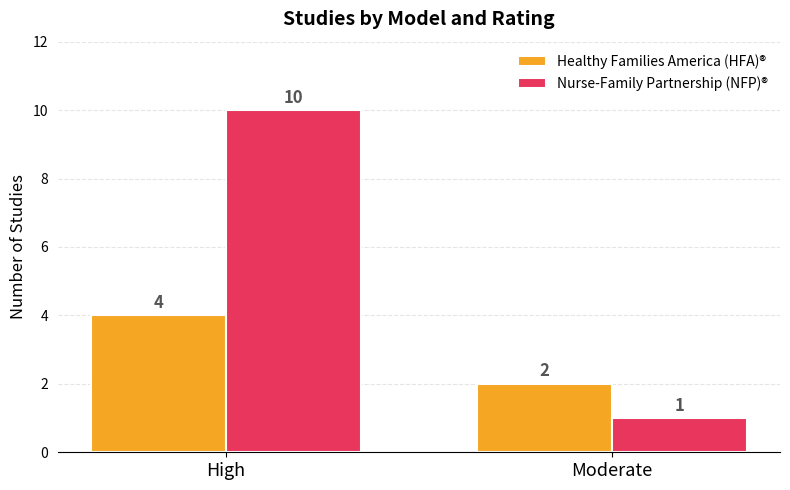

Which series has the largest total across all categories?

Nurse-Family Partnership (NFP)®